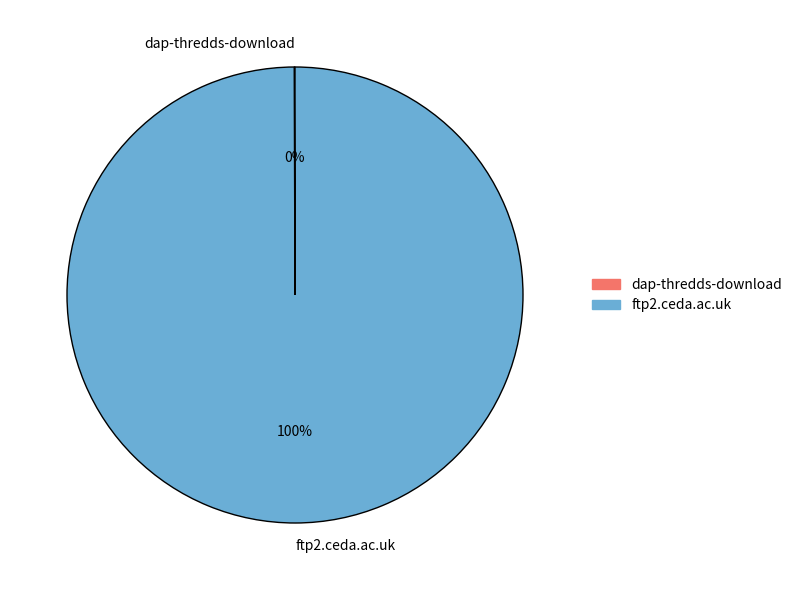

Is it true that ftp2.ceda.ac.uk is 100% of the pie?

True